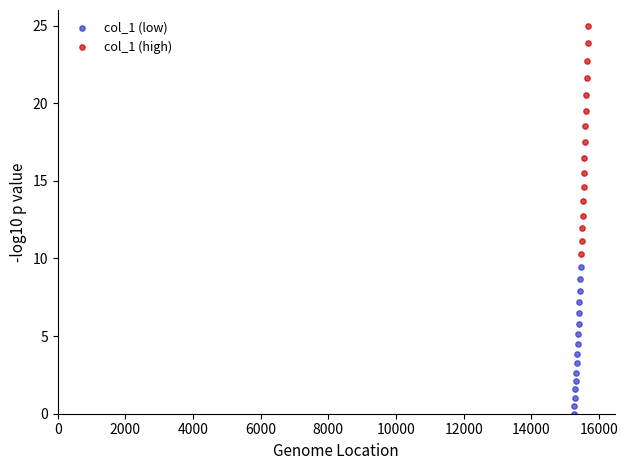

Which series has the widest spread of Y values?

col_1 (high)